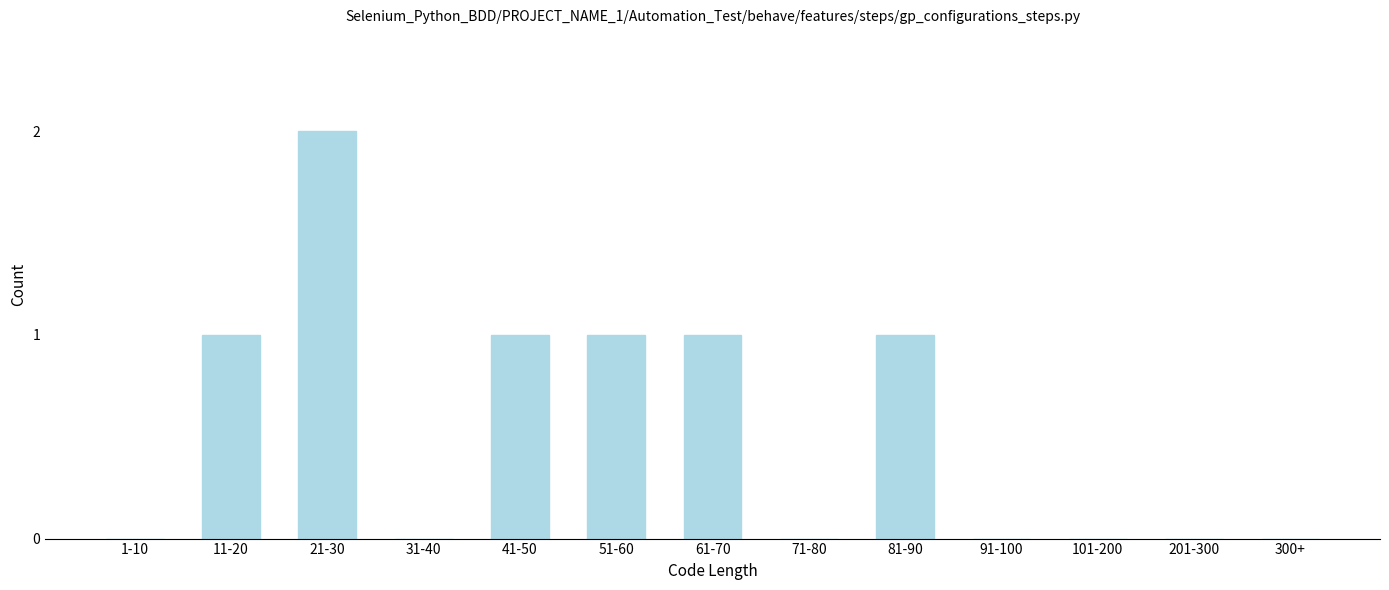

Reading right to left, transcribe all the data shown in this chart.

300+=0	201-300=0	101-200=0	91-100=0	81-90=1	71-80=0	61-70=1	51-60=1	41-50=1	31-40=0	21-30=2	11-20=1	1-10=0